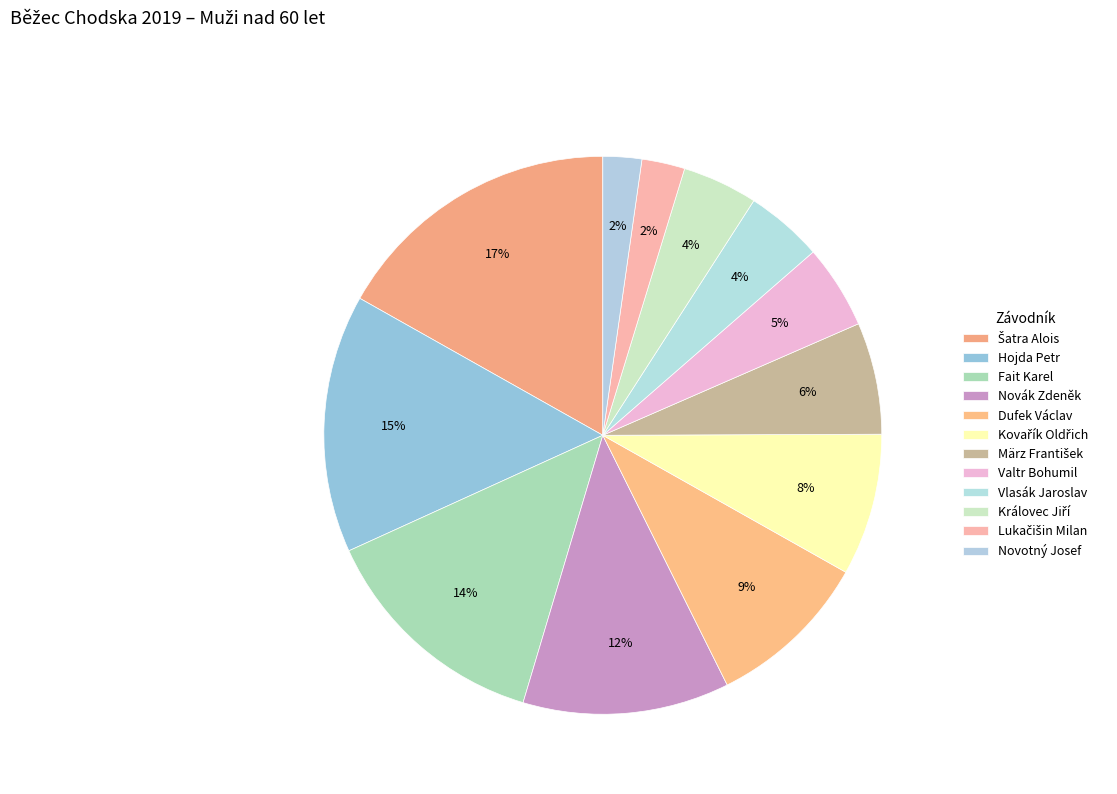

To the nearest percent, what portion does Kovařík Oldřich represent?

8%